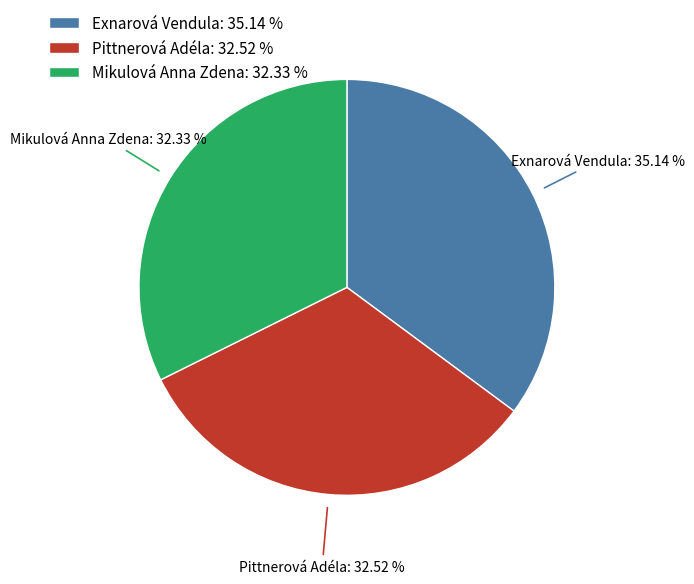

Approximately how many times larger is the value at Pittnerová Adéla compared to Mikulová Anna Zdena?

1.0